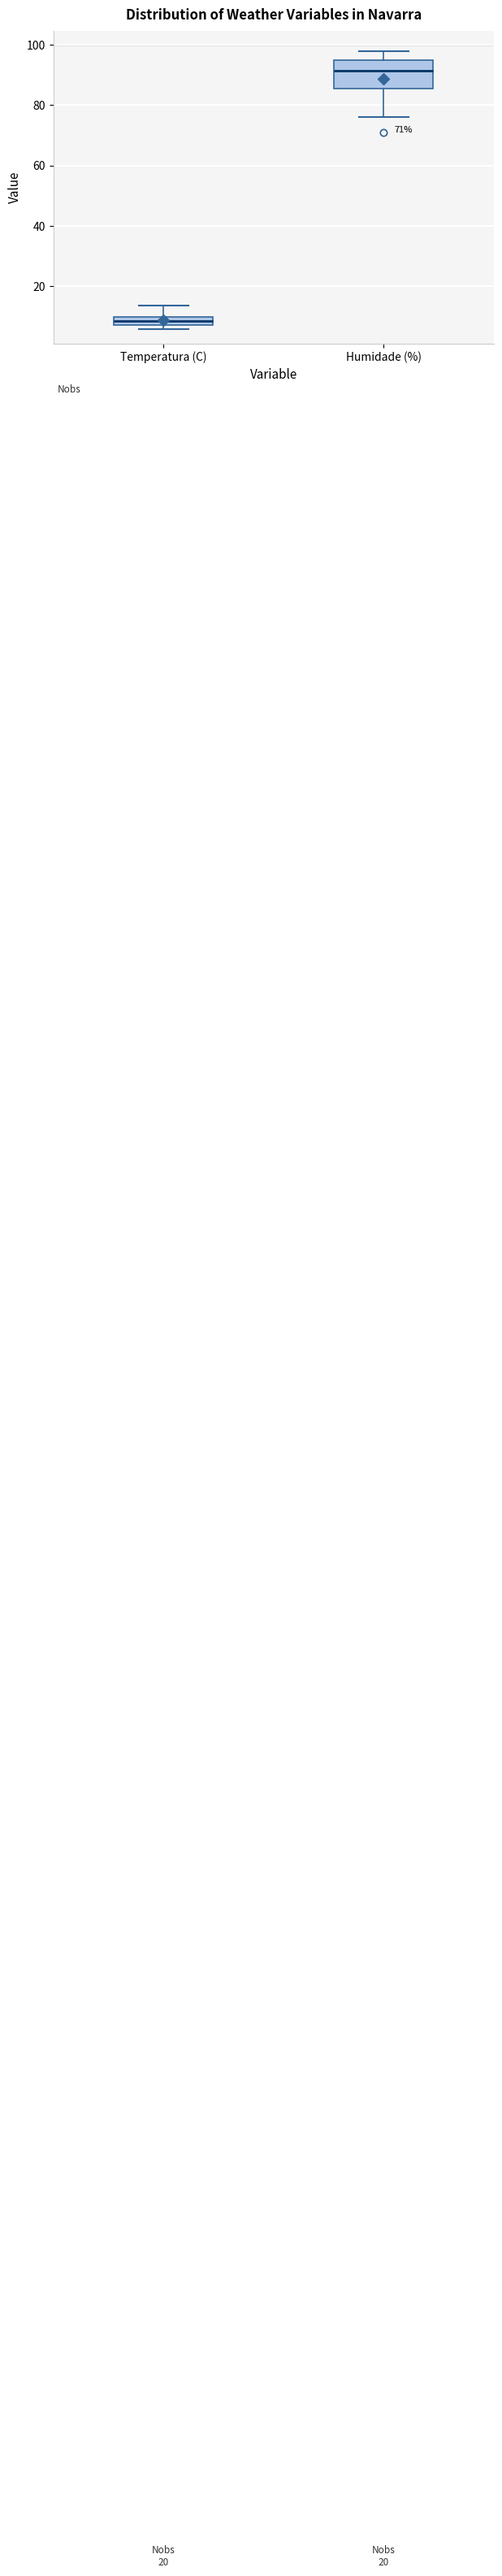

Comparing the boxes themselves (not the whiskers), which one is the tallest?

Humidade (%)